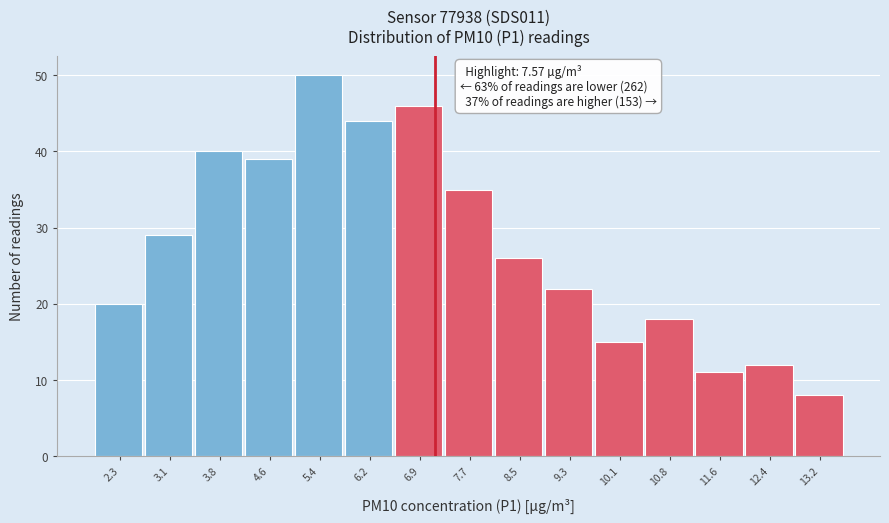

Reading left to right, what are all the values shown in this chart?

20	29	40	39	50	44	46	35	26	22	15	18	11	12	8